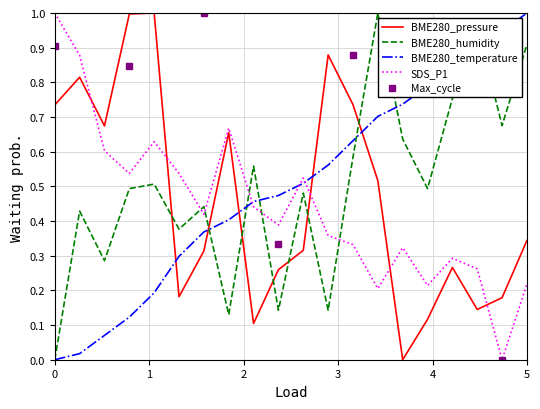

Which series ends up on top after the final intersection of SDS_P1 and BME280_temperature?

BME280_temperature